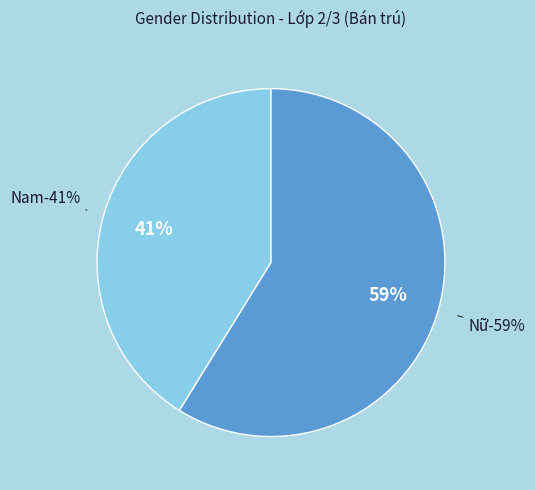

True or false: Nam accounts for 51% of the total.

False